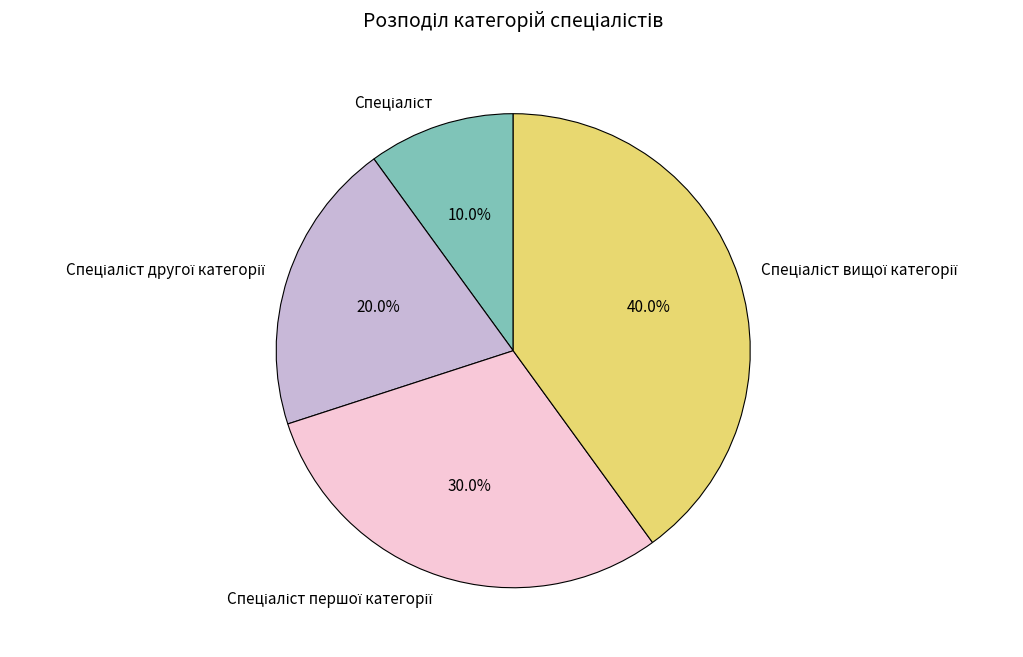

Does any single category account for the majority?

No